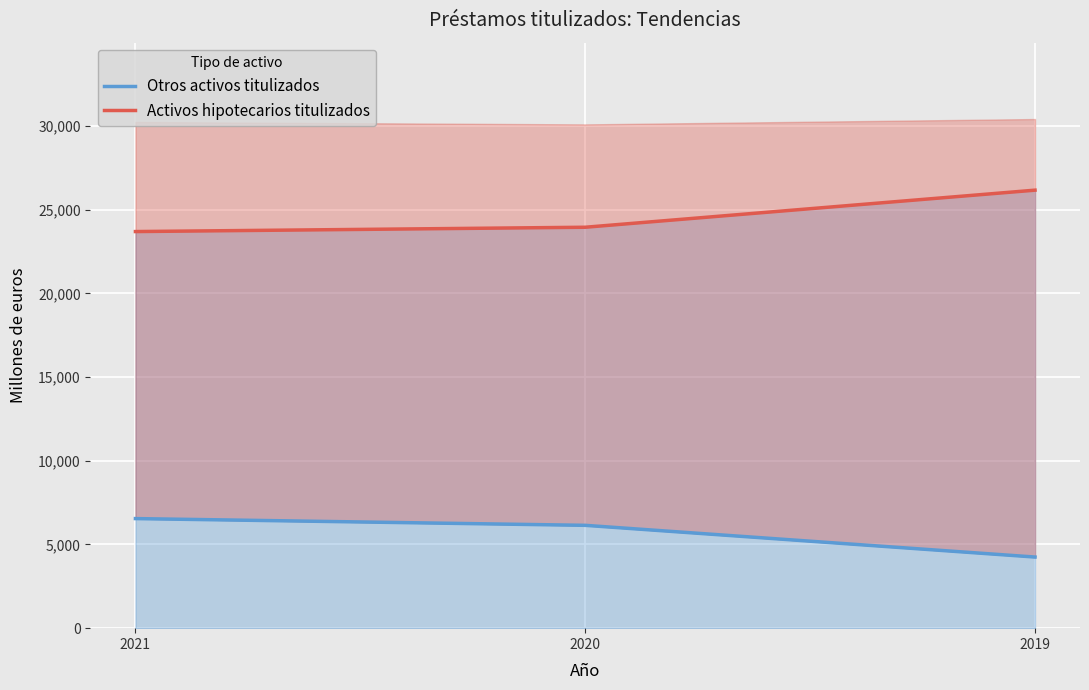

Is the value of Activos hipotecarios titulizados at 2020 greater than the value of Otros activos titulizados at 2021?

Yes